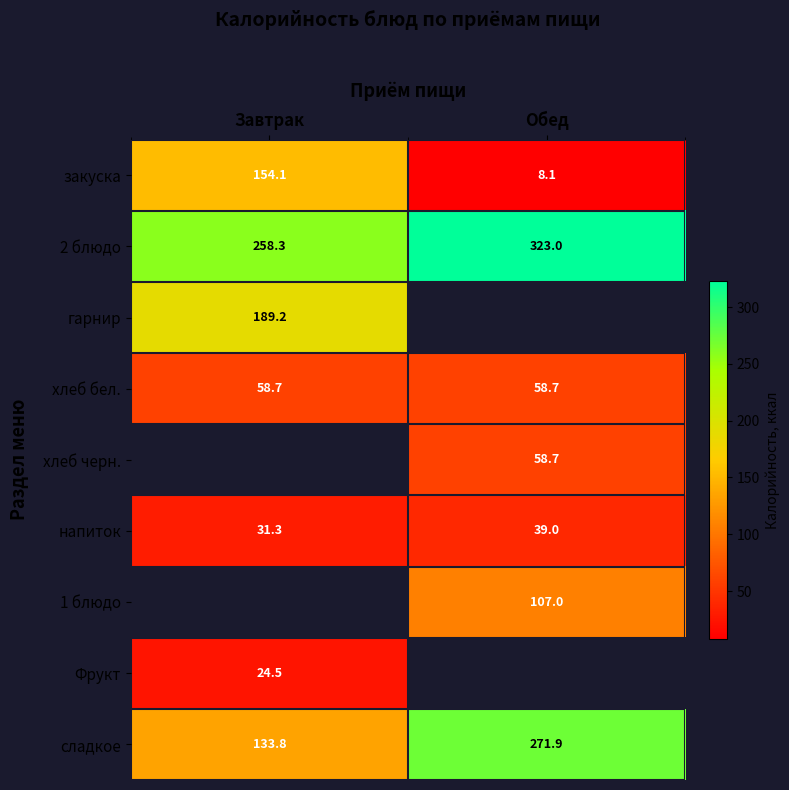

Which category has the highest value in the закуска series?

Завтрак